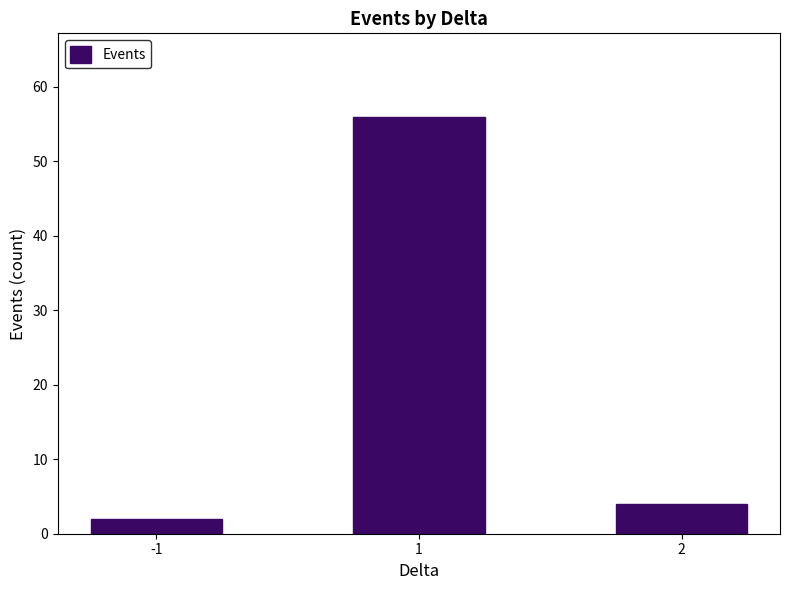

What is the sum of the values at 1 and -1?

58